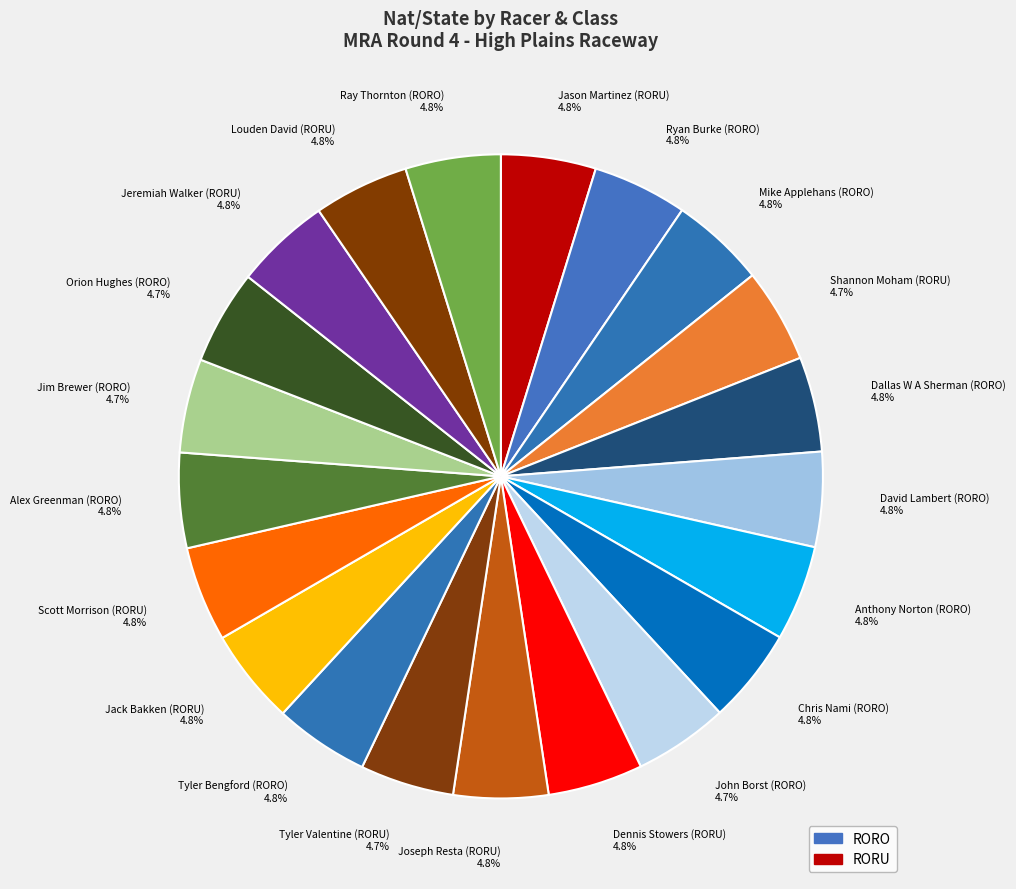

Is there any slice that represents more than half of the pie?

No